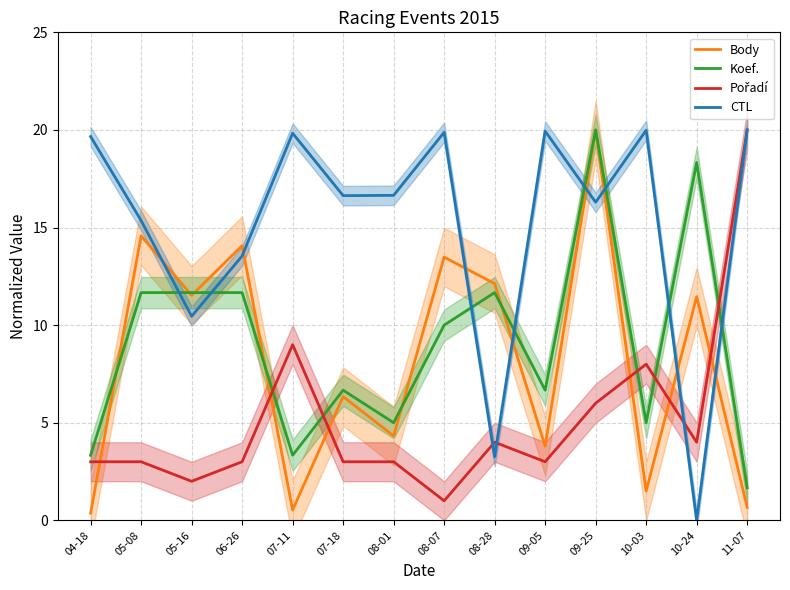

True or false: Koef. has a value of 1.4 at 09-05.

False